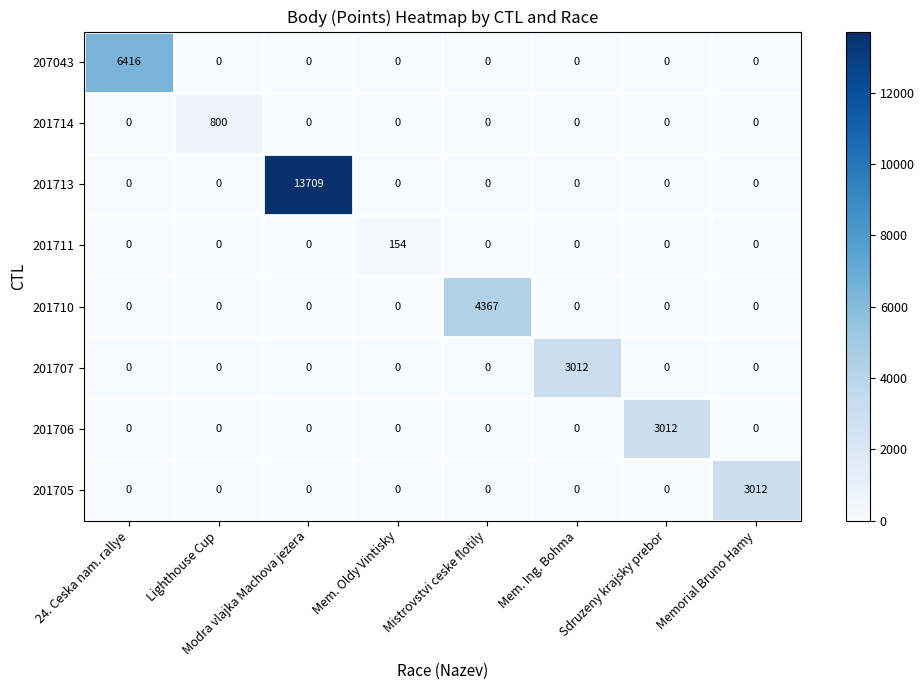

At how many categories does at least one series exceed 7352?

1